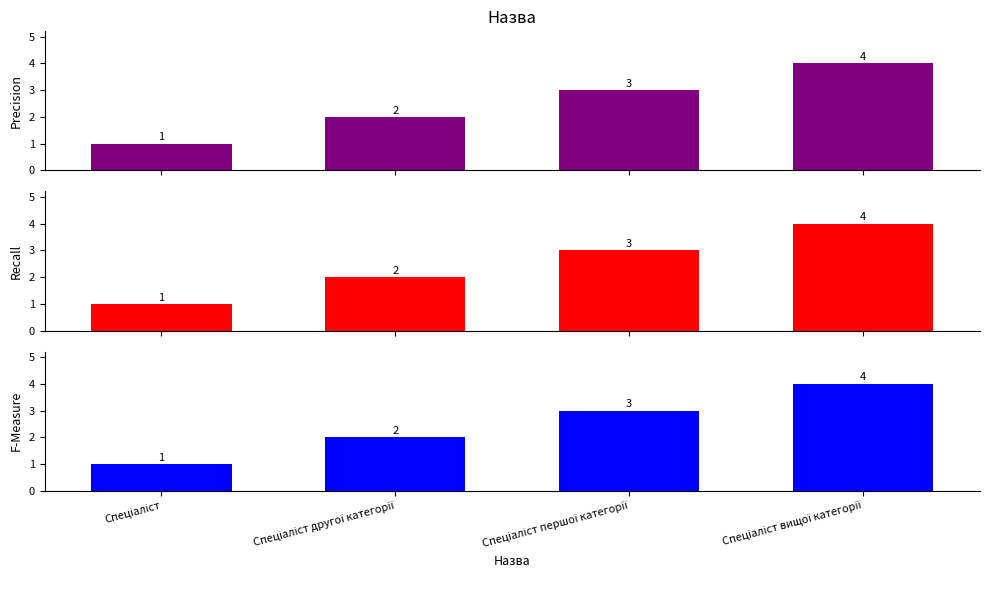

Are the bars grouped side by side (vs. stacked)?

No